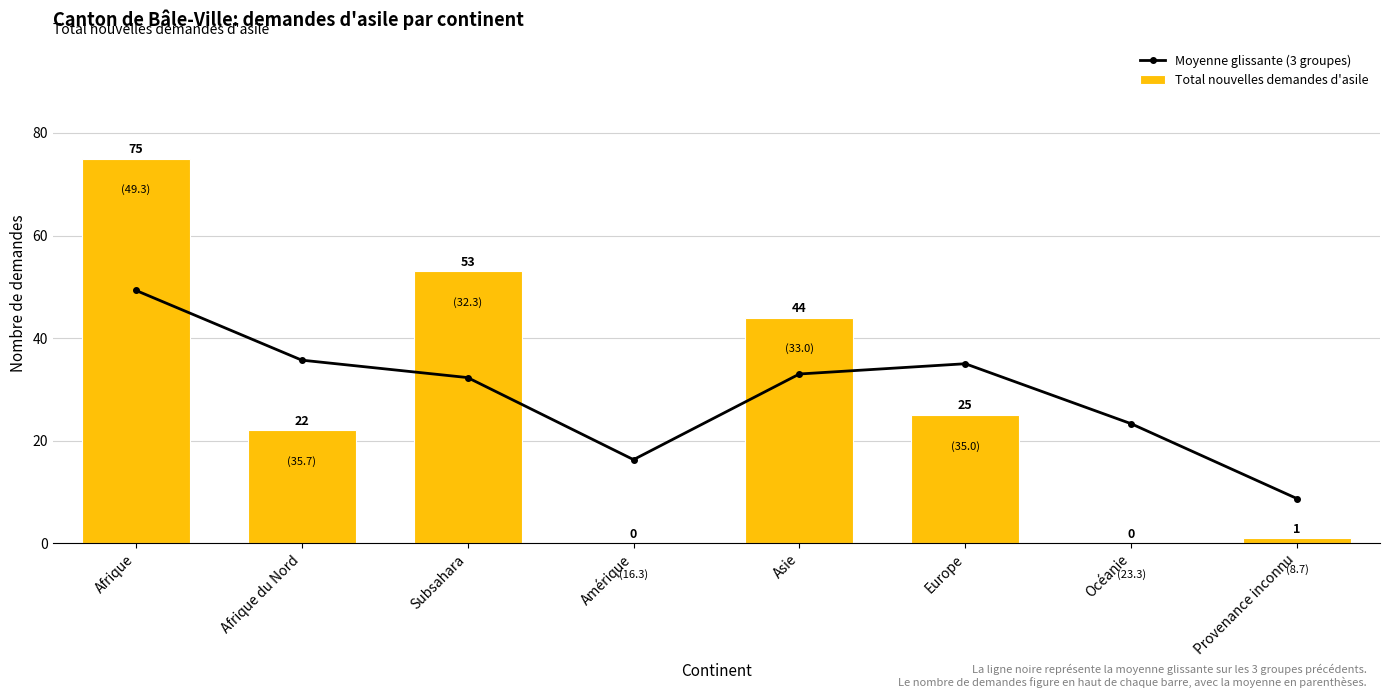

Are the bars grouped side by side (vs. stacked)?

Yes